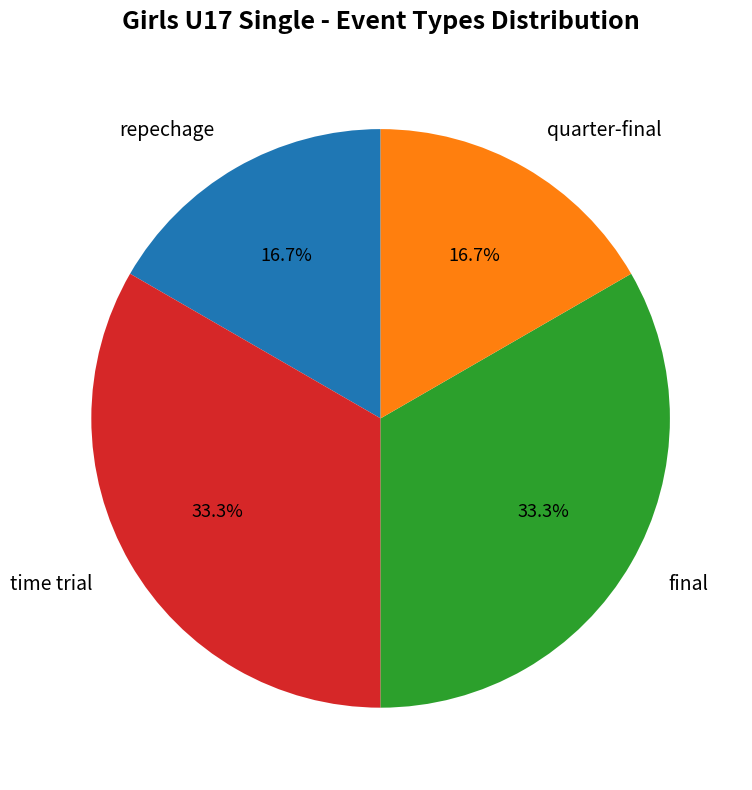

How many segments does this pie chart have?

4